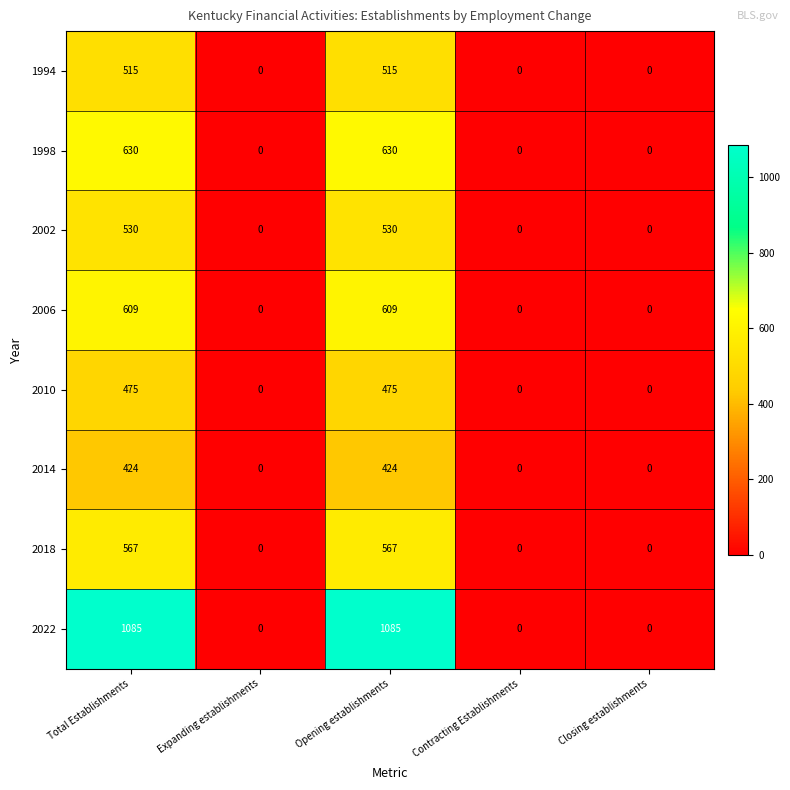

Which series has the largest total across all categories?

2022